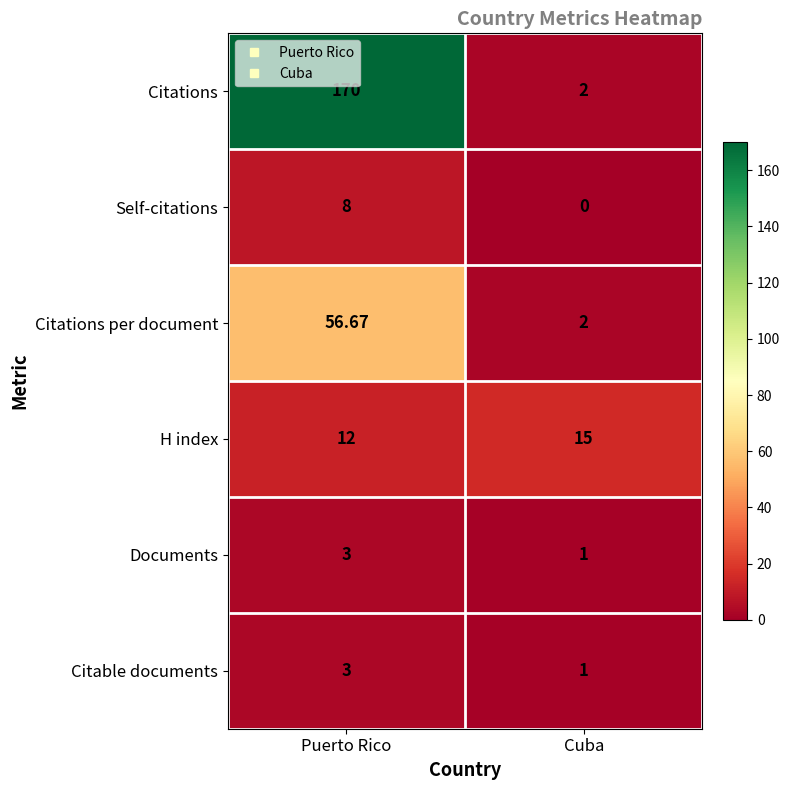

At which category is the sum across all series the highest?

Puerto Rico